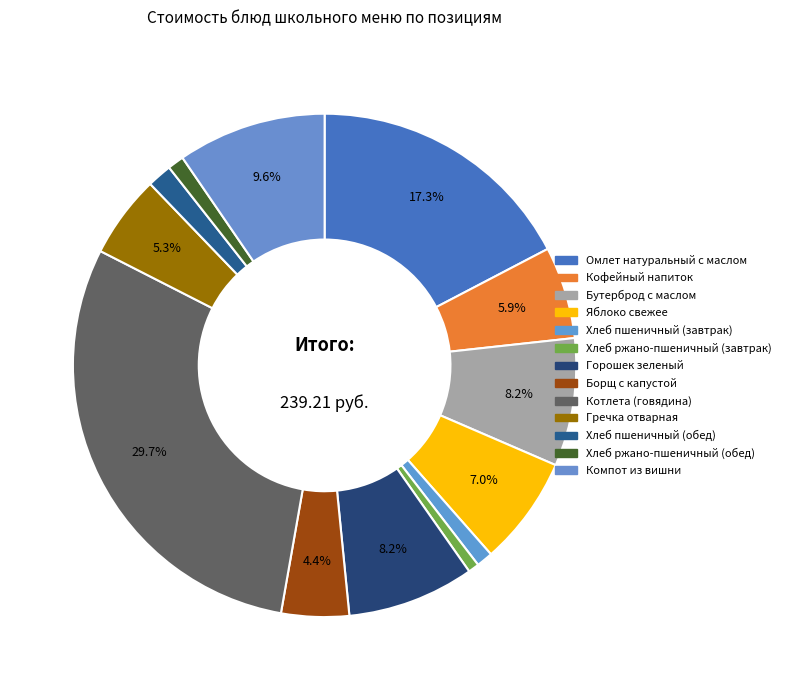

Count the number of slices in the pie.

13